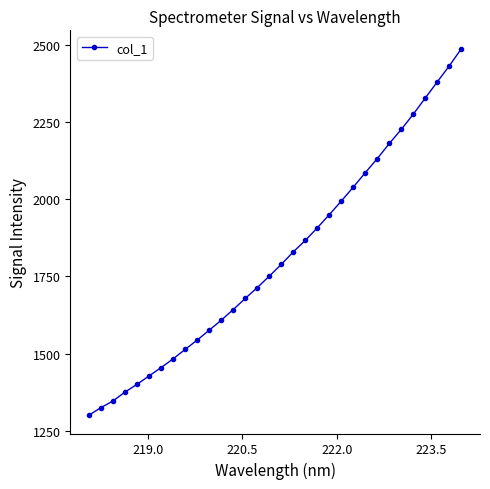

What is the greatest value displayed?

2487.9